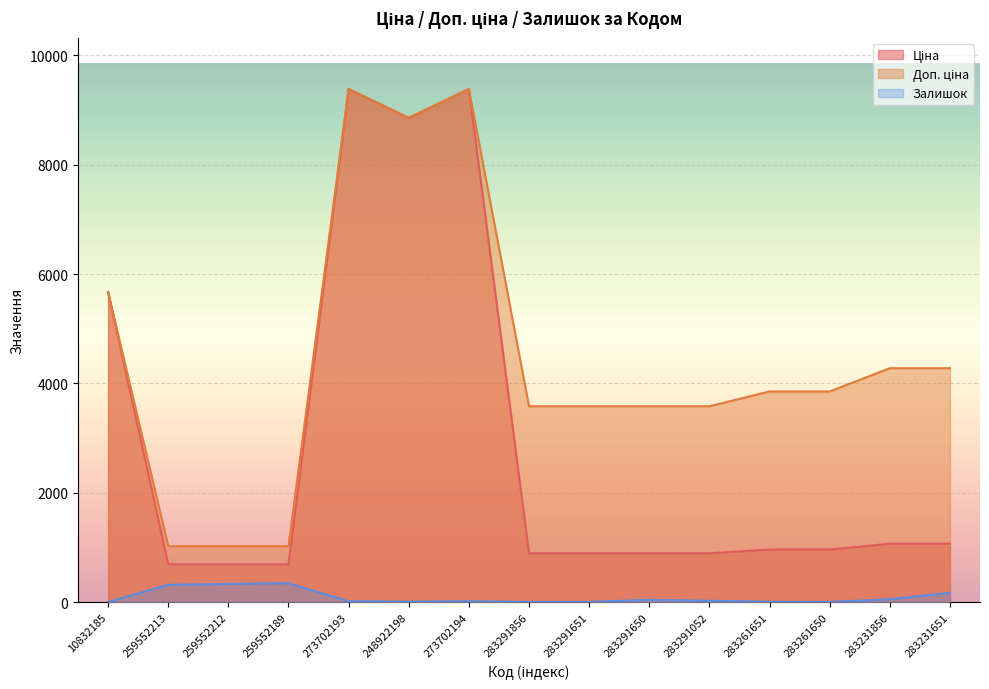

What are all the series names shown in the legend?

Ціна, Доп. ціна, Залишок